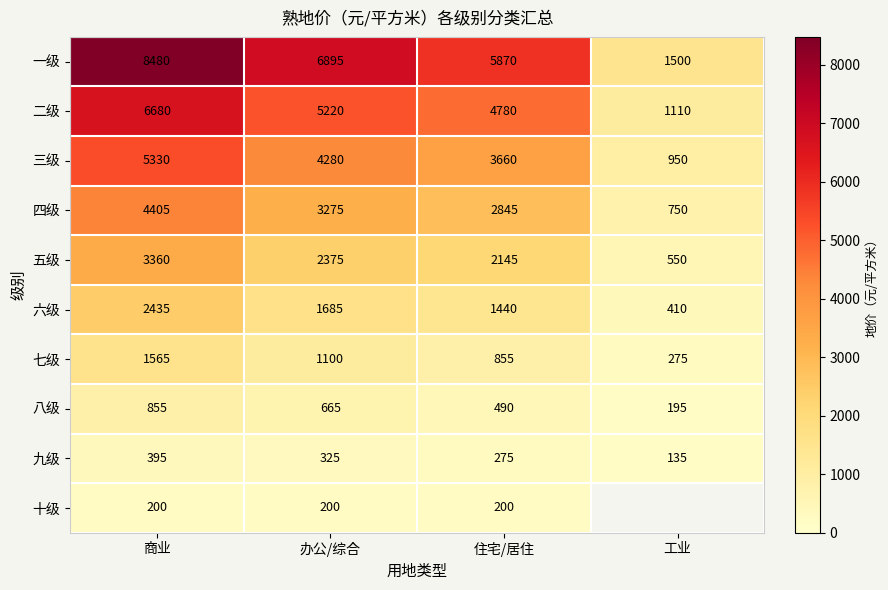

Rank the categories by 四级 value from highest to lowest.

商业, 办公/综合, 住宅/居住, 工业